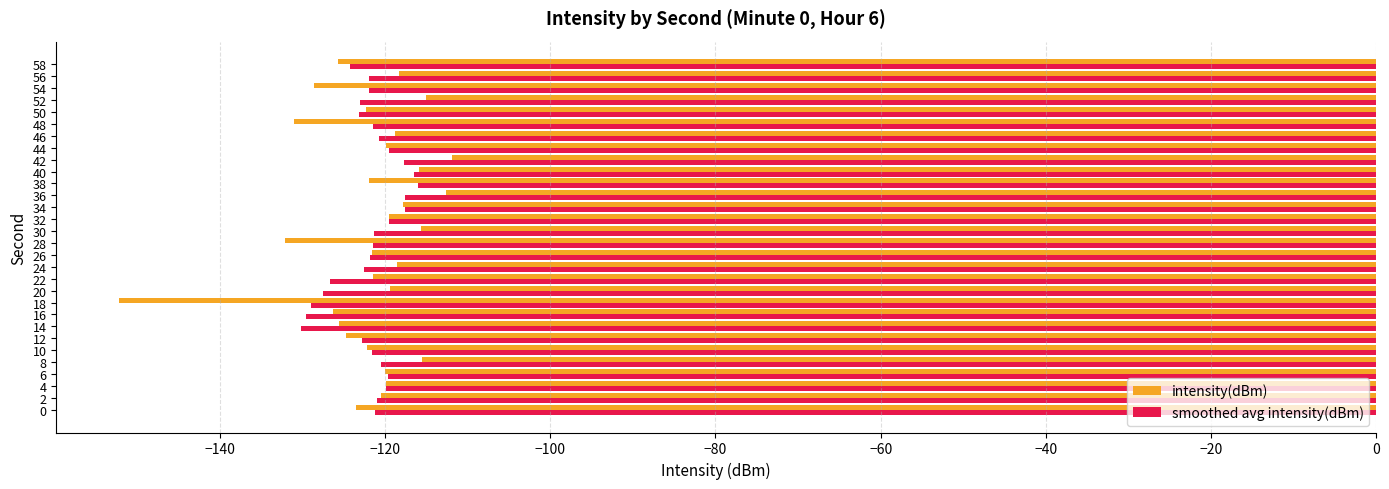

What is the sum of all smoothed avg intensity(dBm) values?

-3658.1